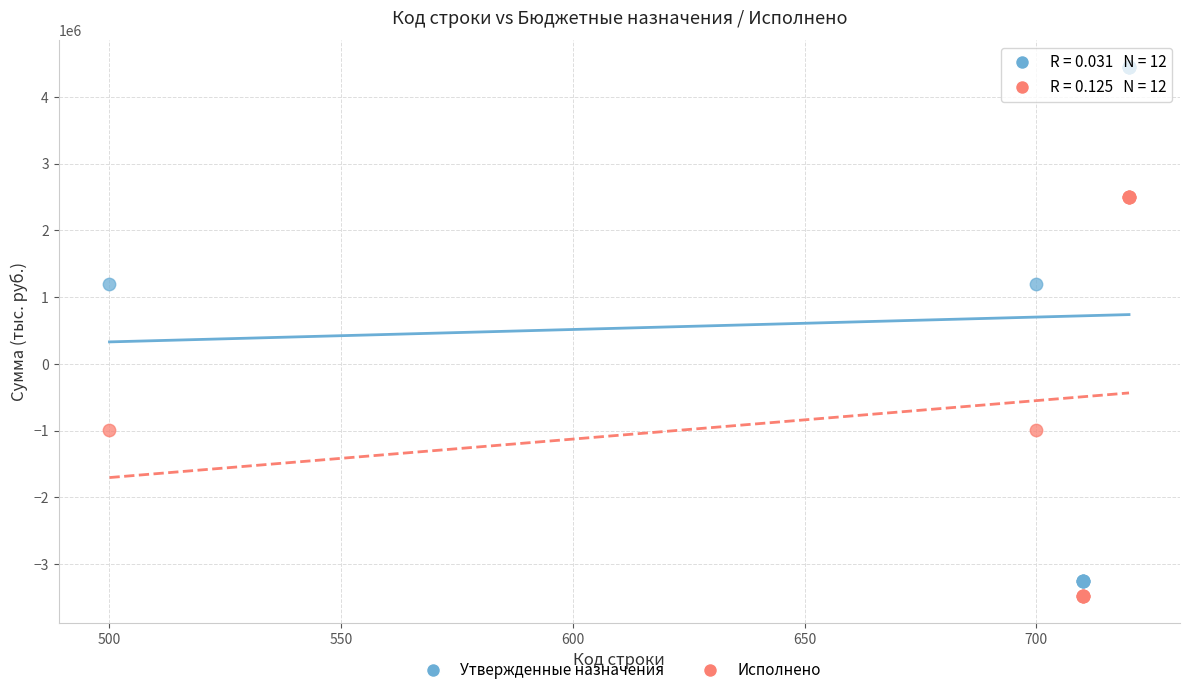

What is the X range (max minus min) for the scatter plot?

220.0